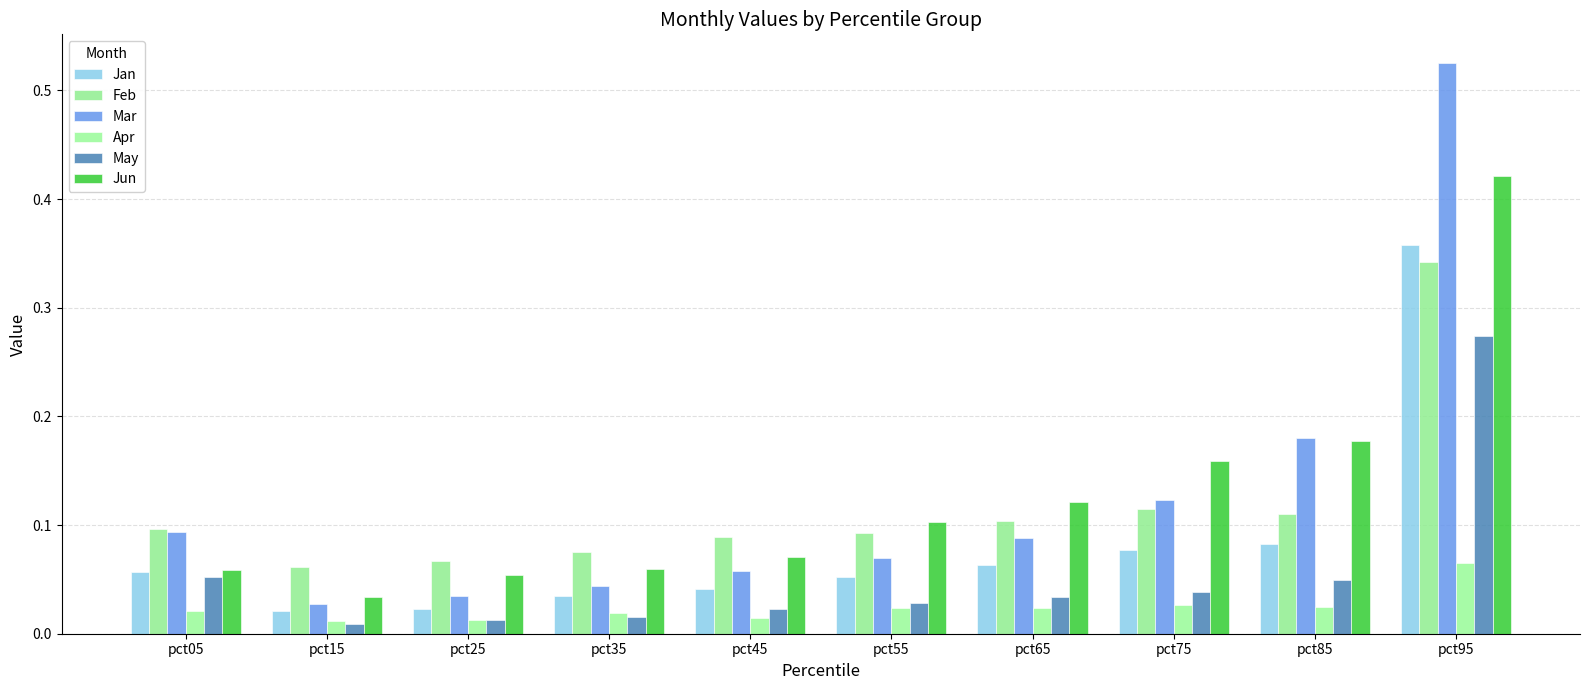

What is the average value of the Feb series?

0.1